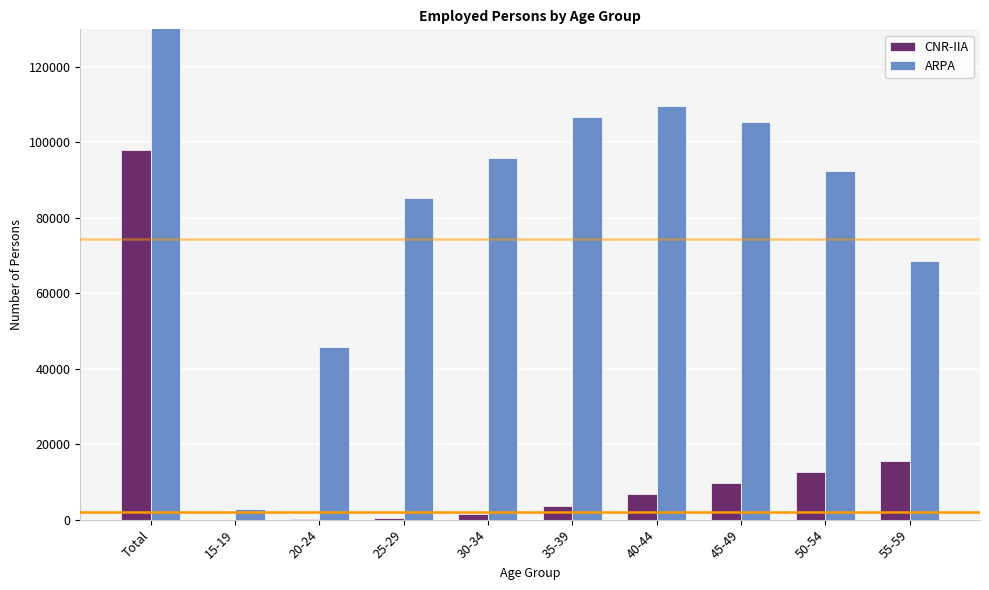

At how many categories does at least one series exceed 448215?

1